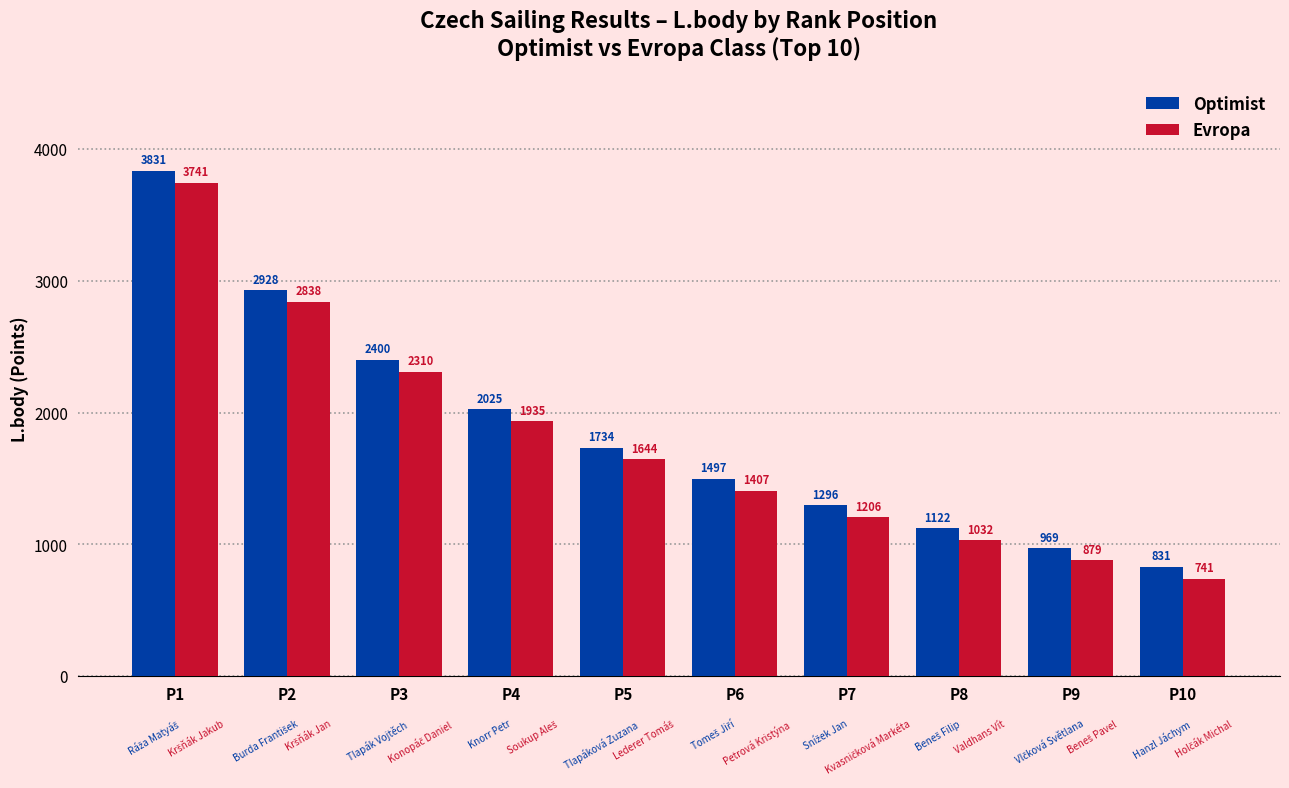

How many groups of bars are there?

10